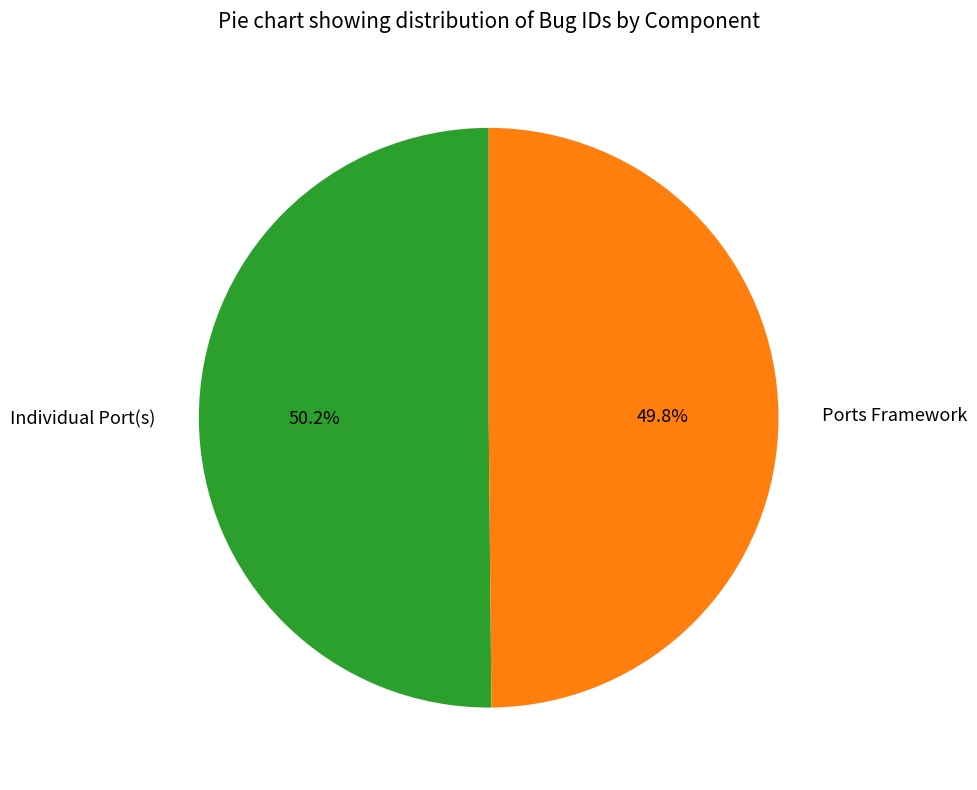

Do Ports Framework and Individual Port(s) together represent more than half of the pie?

Yes